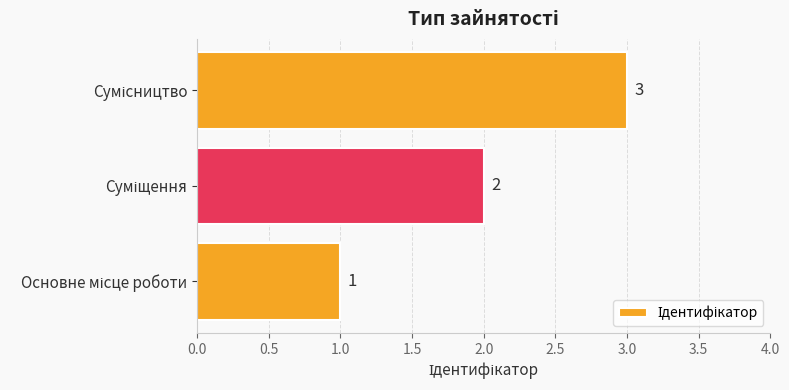

Count the values in the range 1 to 3.

3